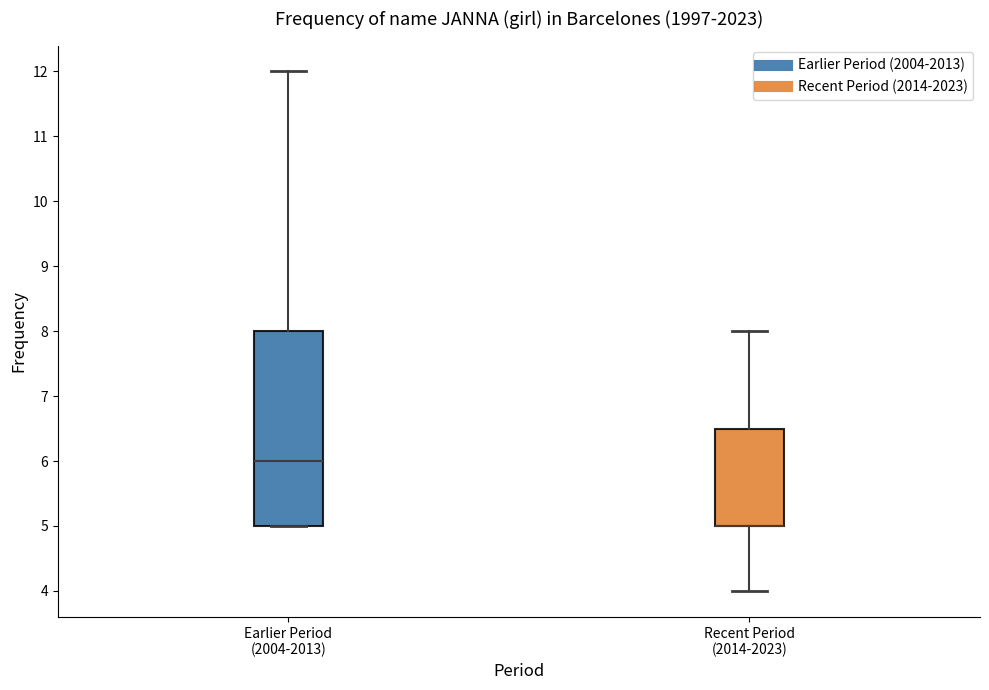

Reading left to right, transcribe this box plot: for each box, give where its median line is, the range the box spans, and where its two whiskers end, as read against the y-axis. The values are not printed on the chart, so give them approximately, as read against the axis.

Earlier Period (2004-2013): median 6.0, box 5.0 to 8.0, whiskers 5.0 to 12.0
Recent Period (2014-2023): median 5.0 (drawn on the box's lower edge), box 5.0 to 6.5, whiskers 4.0 to 8.0